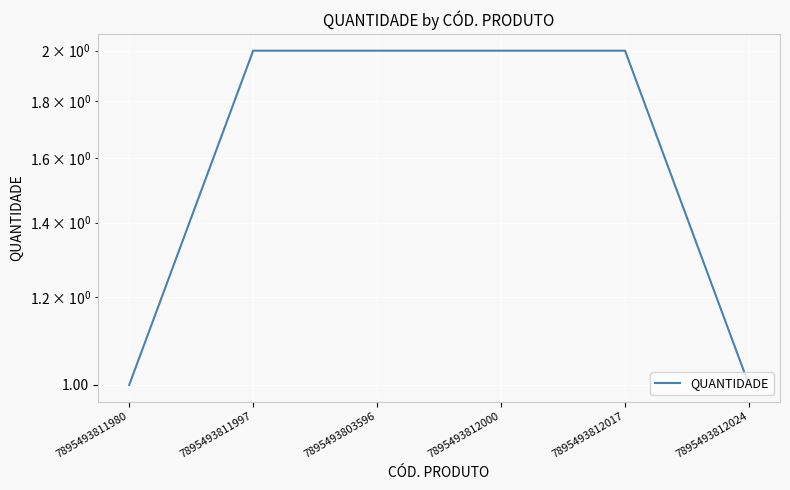

What position from the left is 7895493812000?

4